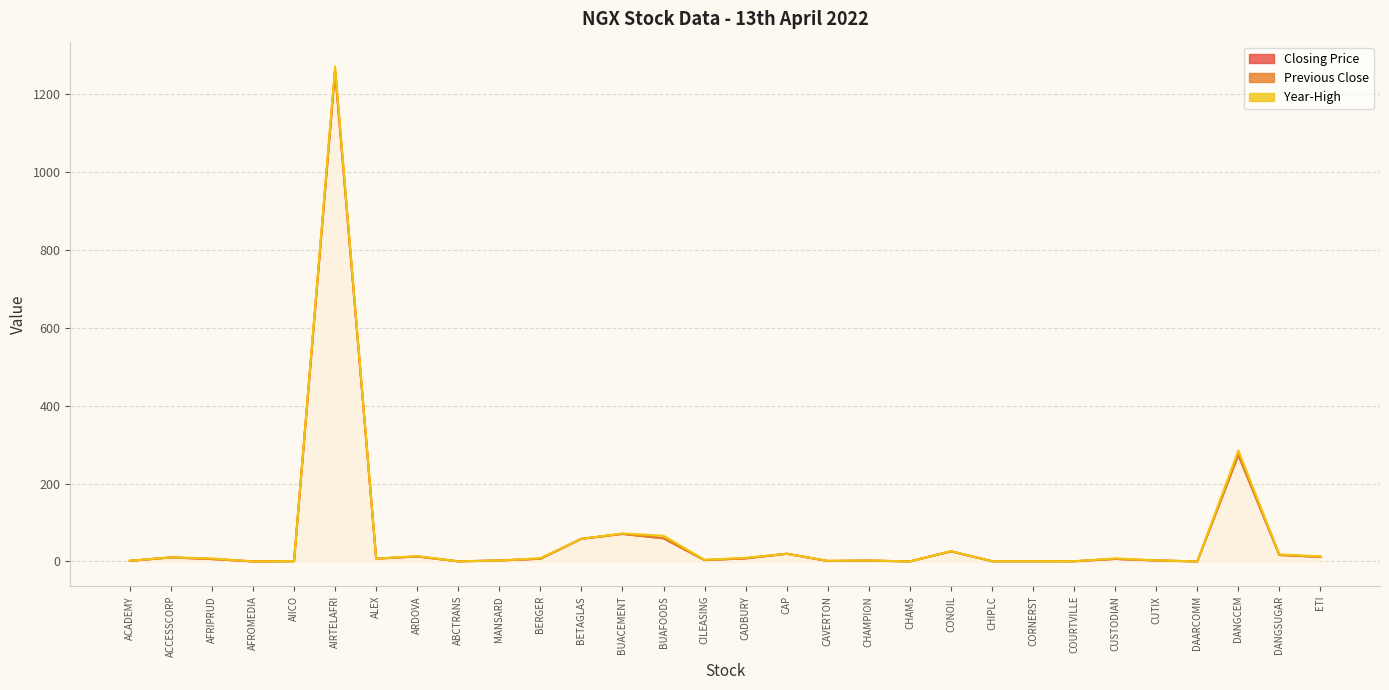

List the labels in order of Previous Close value, smallest first.

AFROMEDIA, CHAMS, DAARCOMM, ABCTRANS, COURTVILLE, CORNERST, CHIPLC, AIICO, CAVERTON, ACADEMY, CHAMPION, CUTIX, MANSARD, CILEASING, AFRIPRUD, CUSTODIAN, BERGER, ALEX, CADBURY, ACCESSCORP, ETI, ARDOVA, DANGSUGAR, CAP, CONOIL, BETAGLAS, BUAFOODS, BUACEMENT, DANGCEM, AIRTELAFRI